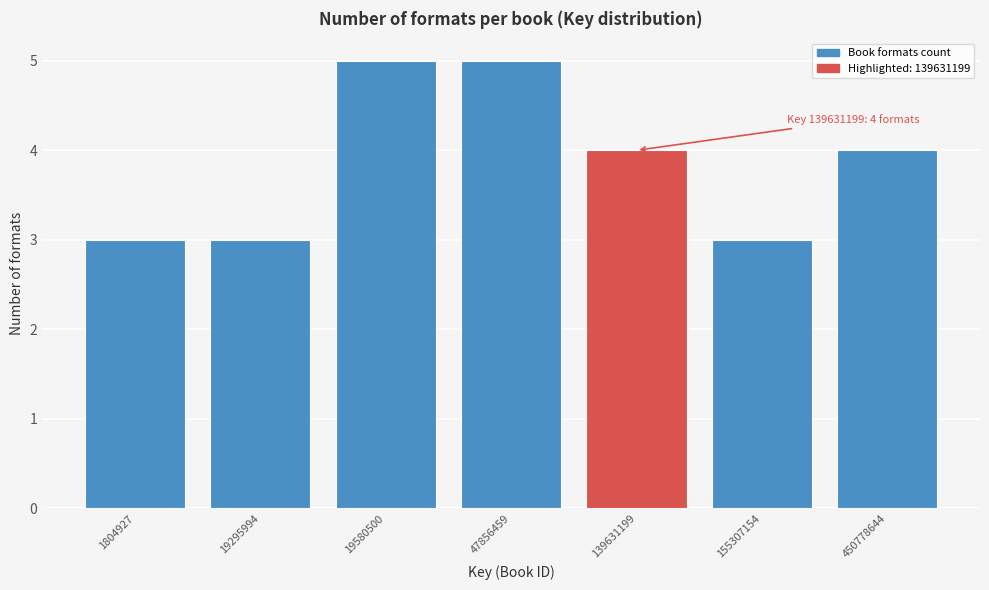

Reading left to right, transcribe all the data shown in this chart.

3	3	5	5	4	3	4